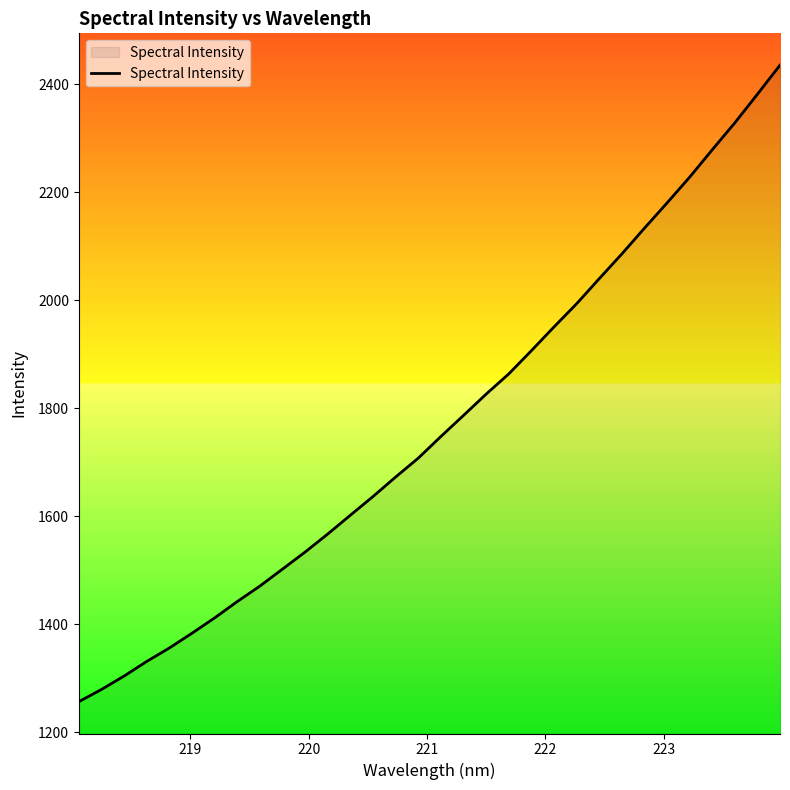

What is the greatest value displayed?

2435.2